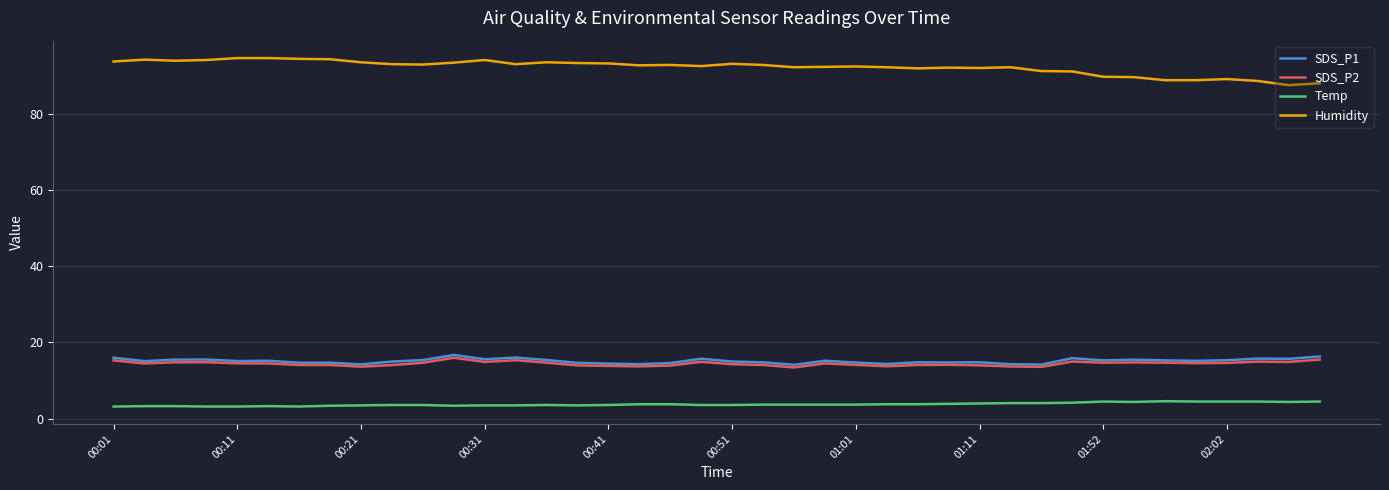

What is the highest value of the Humidity series?

94.6